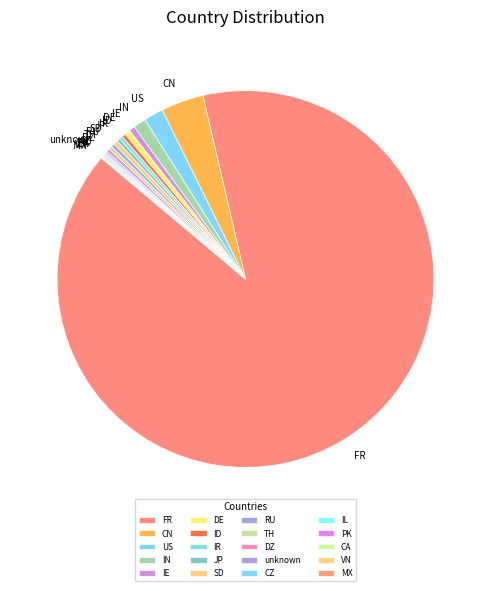

True or false: RU accounts for 15% of the total.

False